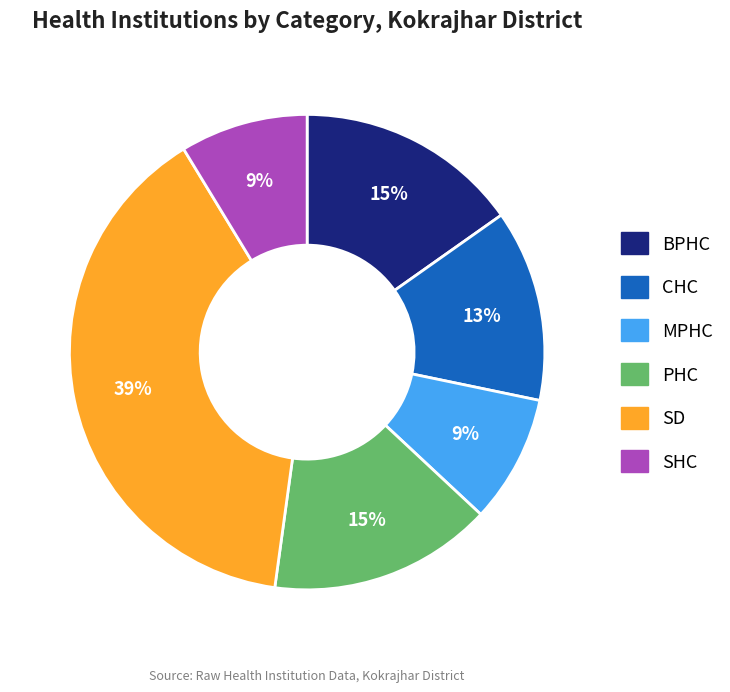

True or false: PHC accounts for 9% of the total.

False